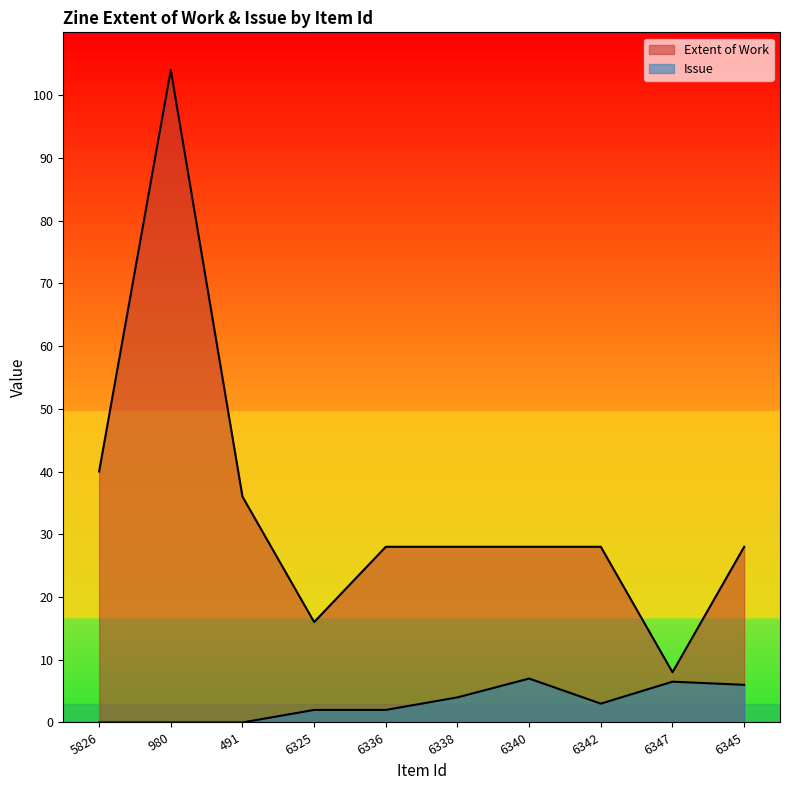

At which category is the sum across all series the highest?

980